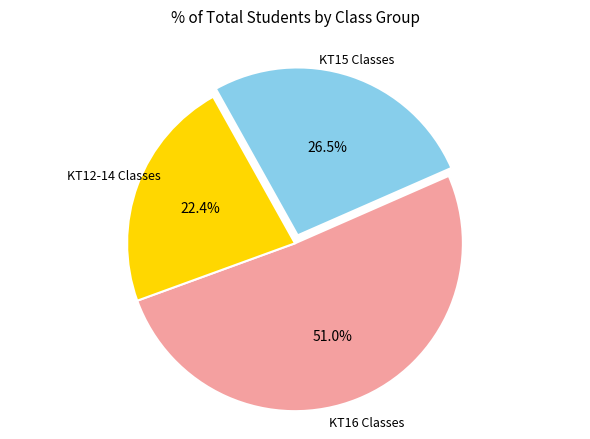

Count the number of slices in the pie.

3